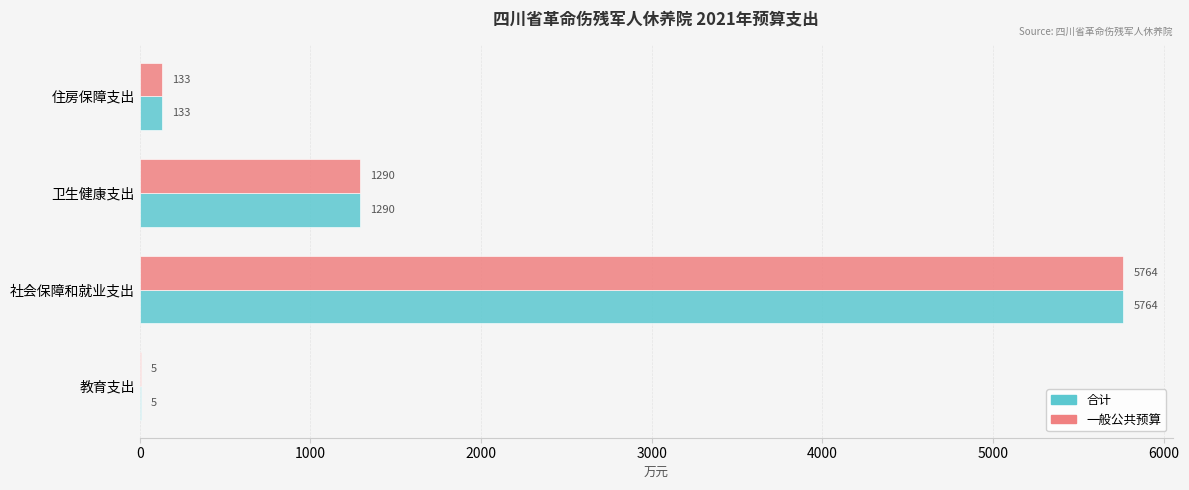

Which label corresponds to the largest value in the chart?

社会保障和就业支出